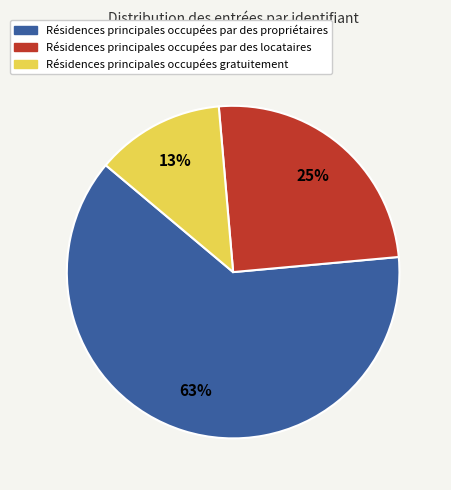

To the nearest percent, what is the difference between the largest and smallest slice percentages?

50%